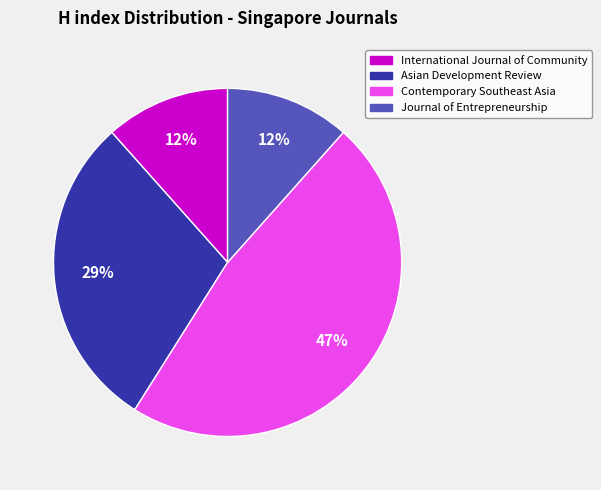

To the nearest percent, what is the average slice percentage?

25%